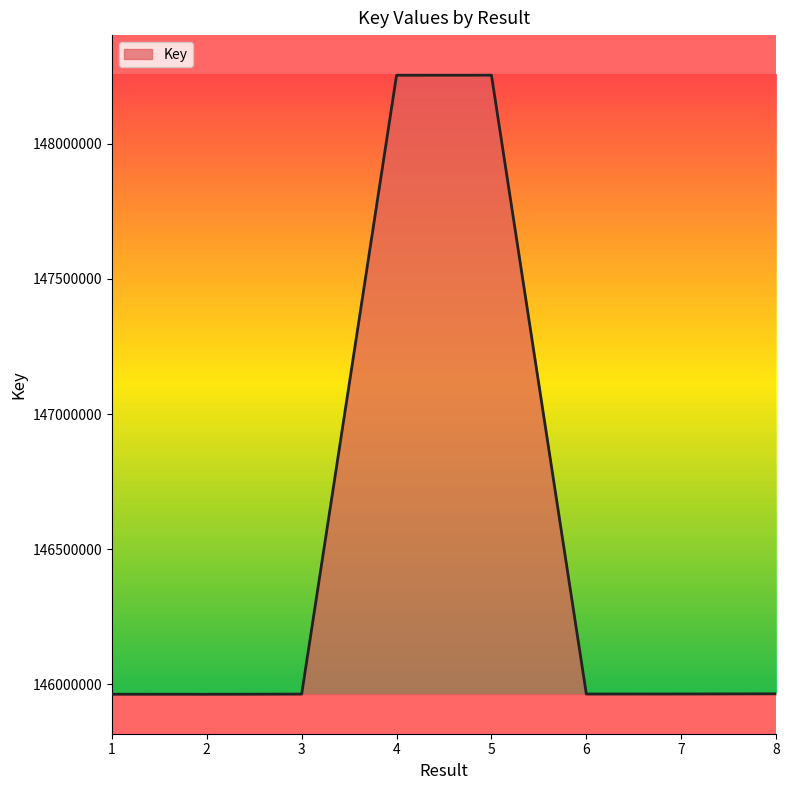

Is it true that the value at 6 is 207700513?

False